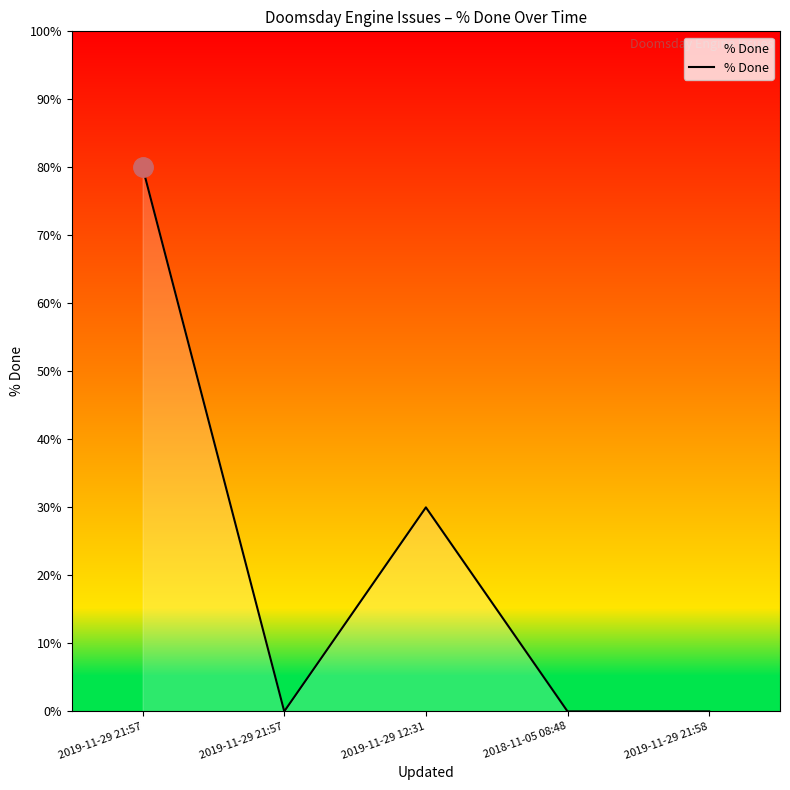

How many categories are shown in the chart?

5